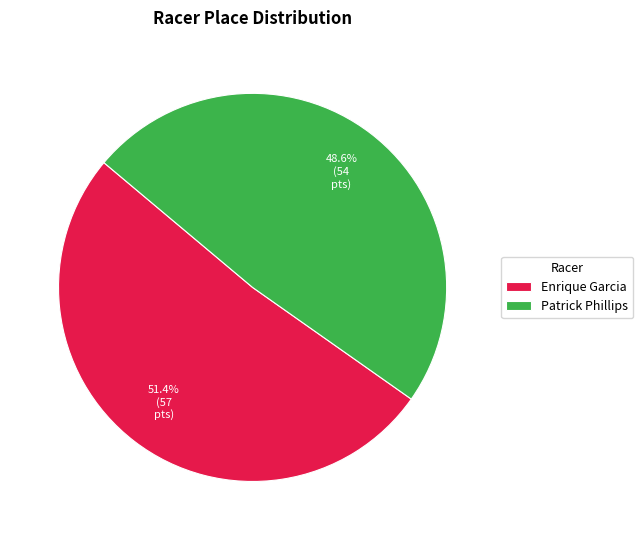

Combined, what portion of the pie is Patrick Phillips and Enrique Garcia?

100.0%